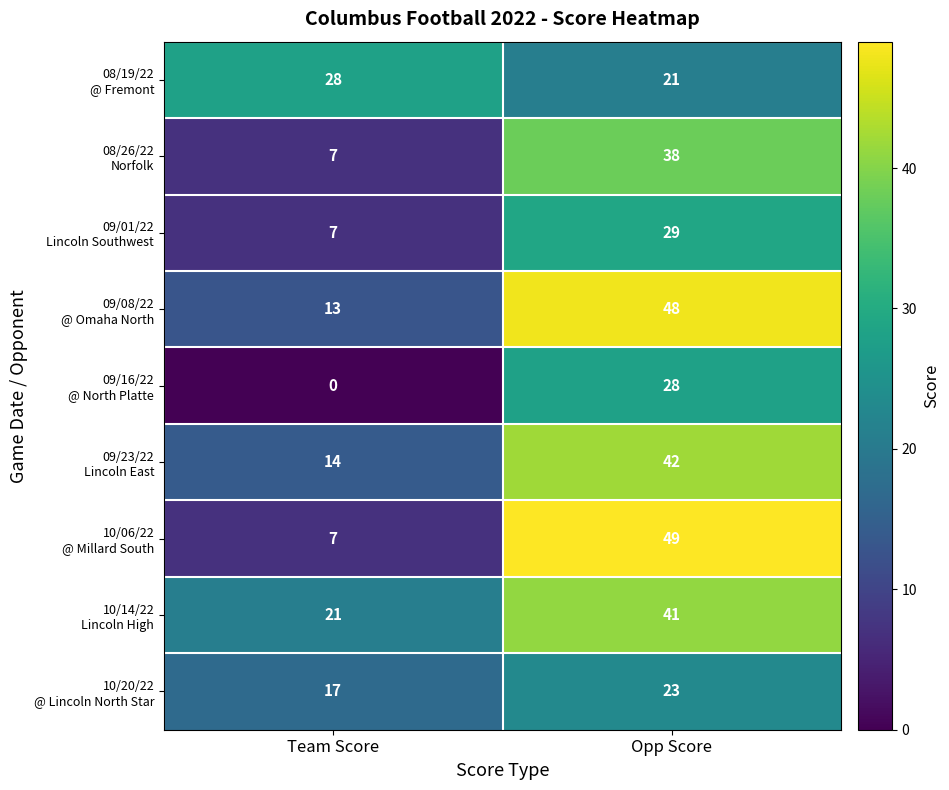

What is the greatest value displayed?

49